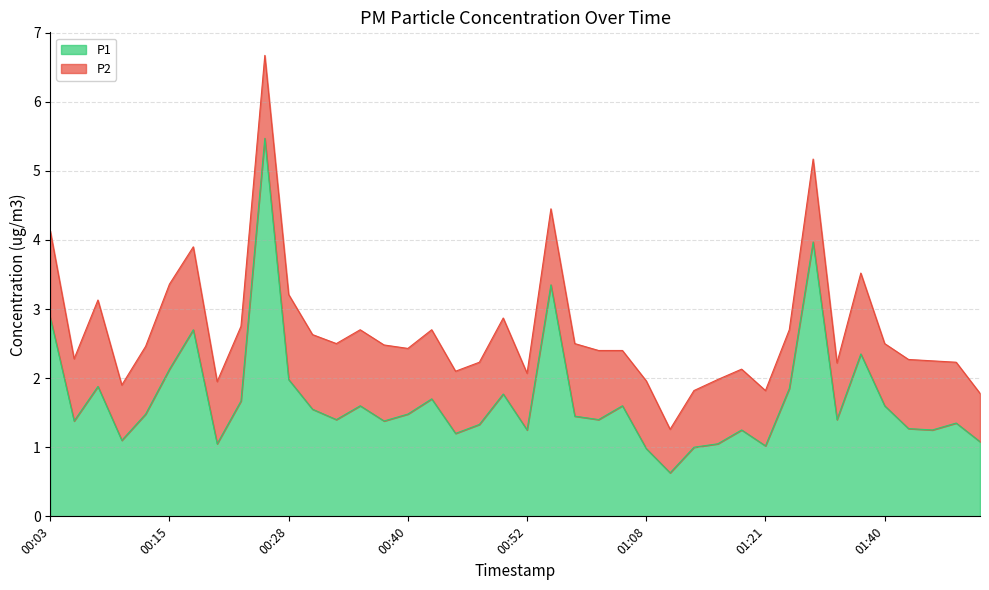

What is the maximum value for P1?

5.5